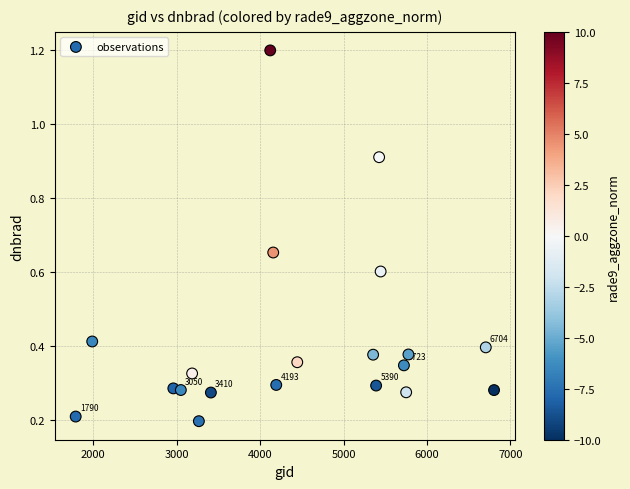

What is the range of X values (max minus min)?

5013.0